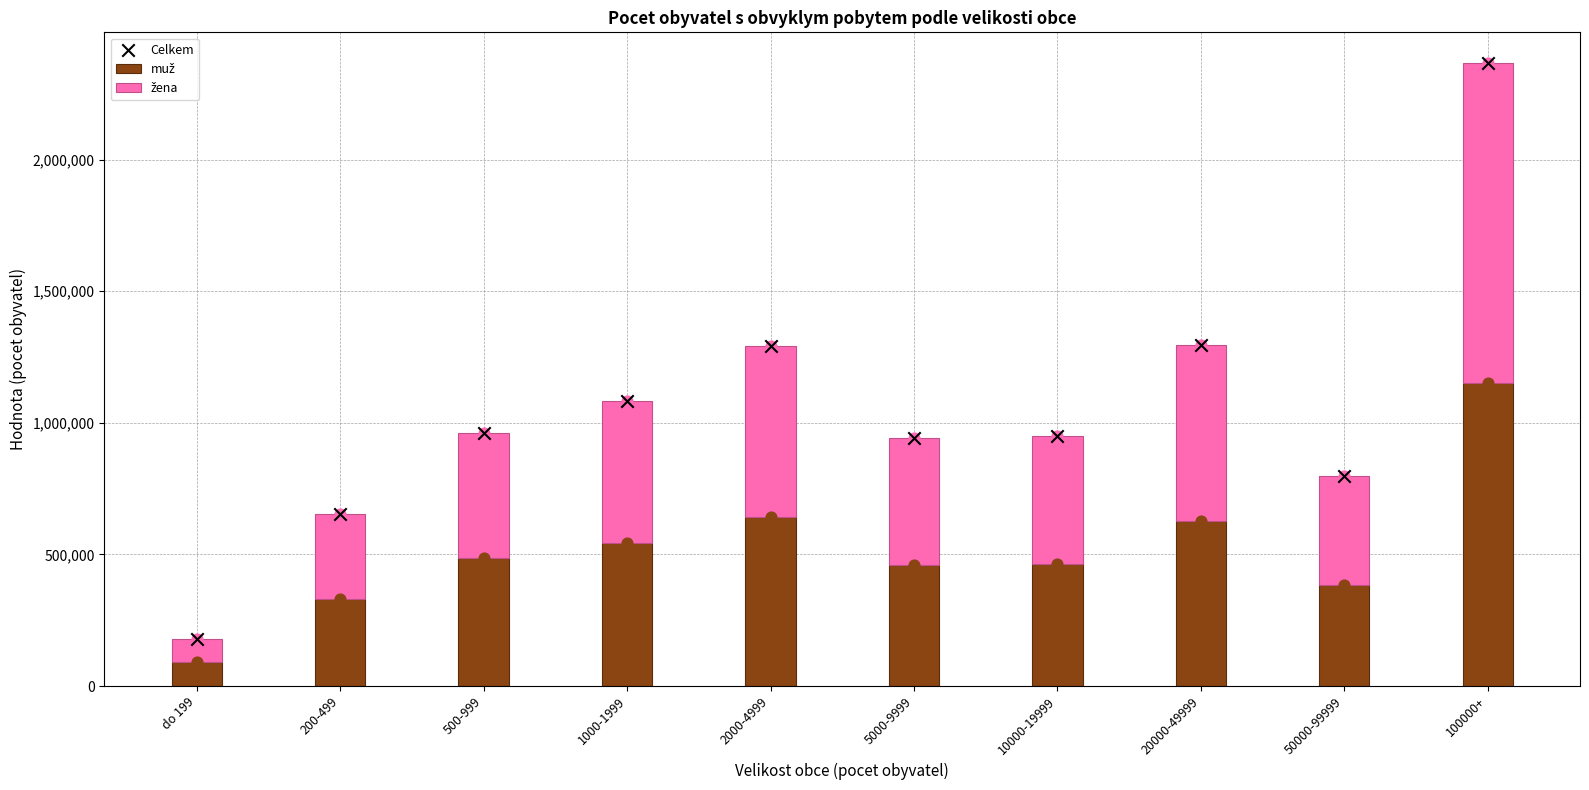

Is the value of Celkem at do 199 greater than the value of muž at 5000-9999?

No